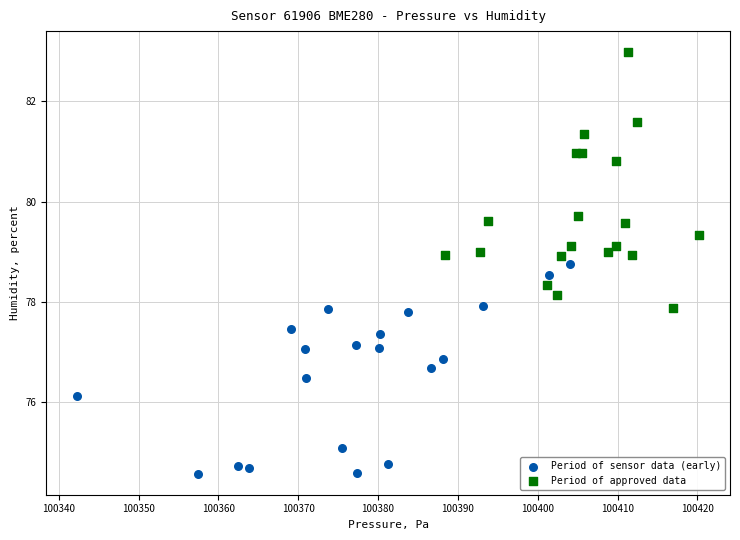

Which series contains the highest Y value?

Period of approved data